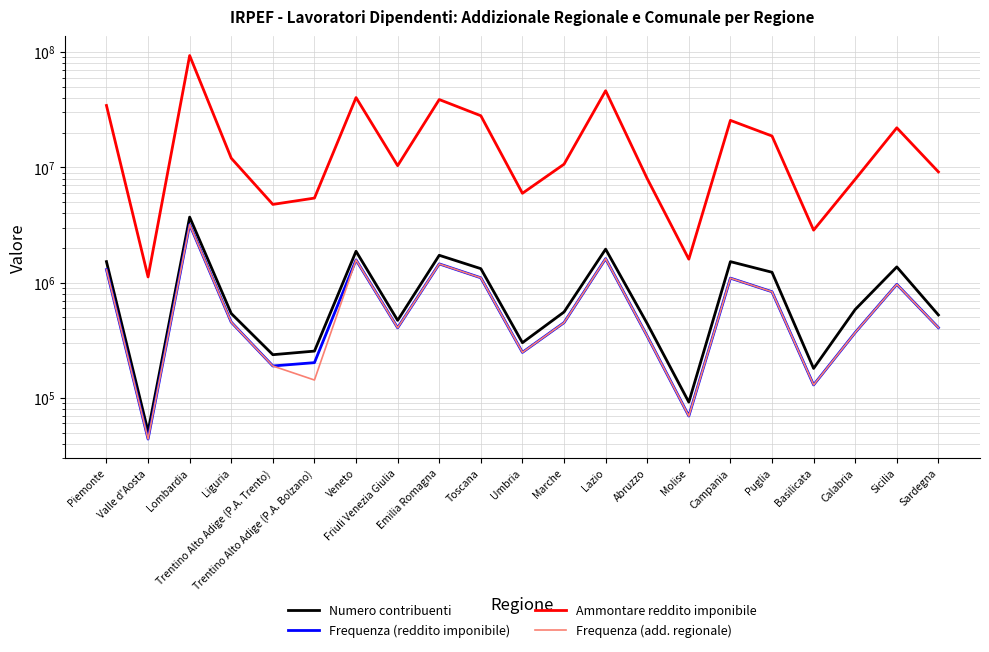

Which series has the largest total across all categories?

Ammontare reddito imponibile